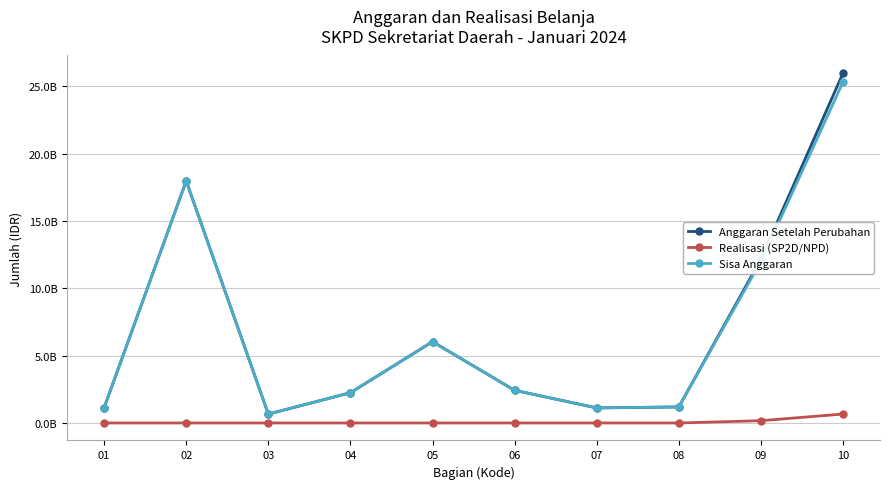

The Realisasi (SP2D/NPD) series shows -262982305 at 04. True or false?

False